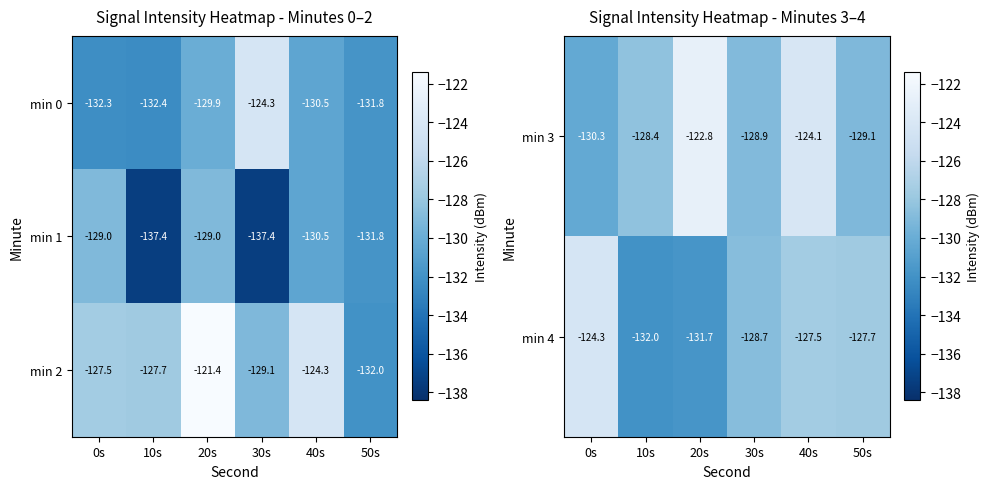

What is the approximate value of min 4 at 30s?

-128.7